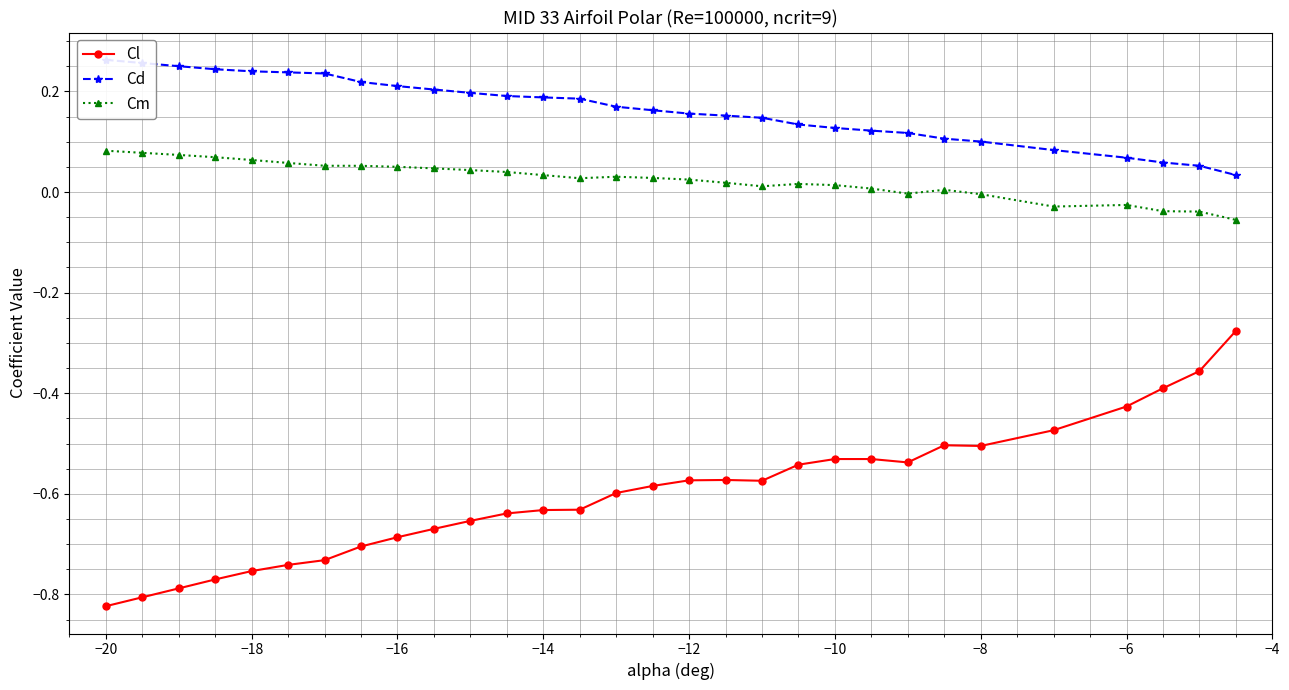

The value of Cl at −6 is -0.7. True or false?

False